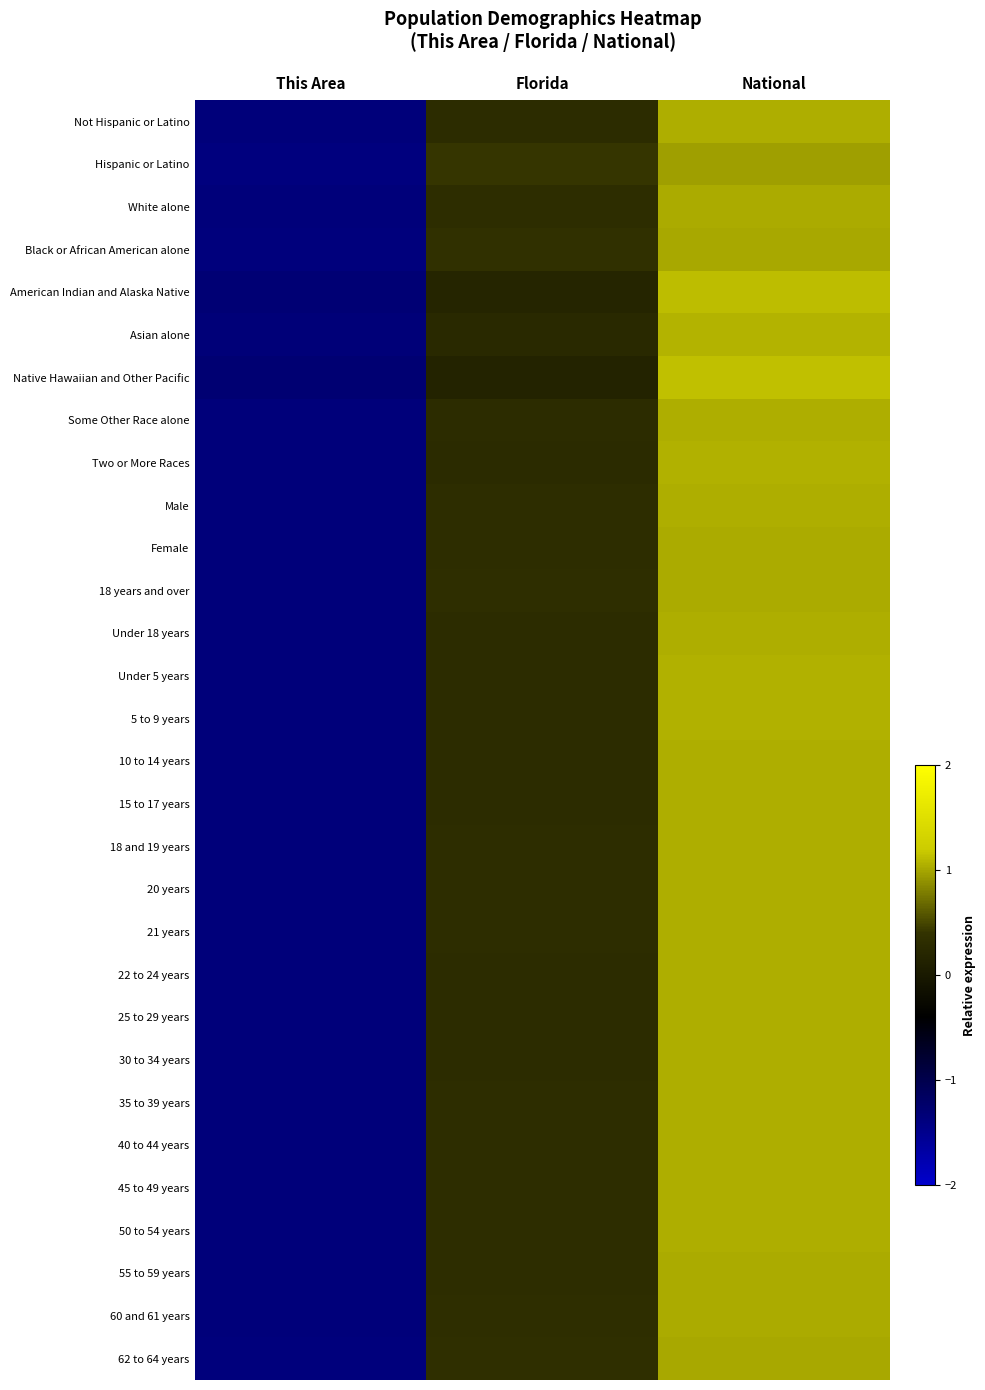

Reading left to right, what are all the values shown in this chart?

Not Hispanic or Latino: This Area=-1.3	Florida=0.3	National=1.0
Hispanic or Latino: This Area=-1.4	Florida=0.4	National=1.0
White alone: This Area=-1.4	Florida=0.3	National=1.0
Black or African American alone: This Area=-1.4	Florida=0.4	National=1.0
American Indian and Alaska Native: This Area=-1.3	Florida=0.2	National=1.1
Asian alone: This Area=-1.3	Florida=0.3	National=1.1
Native Hawaiian and Other Pacific: This Area=-1.3	Florida=0.2	National=1.1
Some Other Race alone: This Area=-1.3	Florida=0.3	National=1.0
Two or More Races: This Area=-1.3	Florida=0.3	National=1.1
Male: This Area=-1.4	Florida=0.3	National=1.0
Female: This Area=-1.4	Florida=0.3	National=1.0
18 years and over: This Area=-1.4	Florida=0.3	National=1.0
Under 18 years: This Area=-1.3	Florida=0.3	National=1.0
Under 5 years: This Area=-1.3	Florida=0.3	National=1.0
5 to 9 years: This Area=-1.3	Florida=0.3	National=1.0
10 to 14 years: This Area=-1.3	Florida=0.3	National=1.0
15 to 17 years: This Area=-1.3	Florida=0.3	National=1.0
18 and 19 years: This Area=-1.4	Florida=0.3	National=1.0
20 years: This Area=-1.4	Florida=0.3	National=1.0
21 years: This Area=-1.4	Florida=0.3	National=1.0
22 to 24 years: This Area=-1.4	Florida=0.3	National=1.0
25 to 29 years: This Area=-1.3	Florida=0.3	National=1.0
30 to 34 years: This Area=-1.3	Florida=0.3	National=1.0
35 to 39 years: This Area=-1.4	Florida=0.3	National=1.0
40 to 44 years: This Area=-1.4	Florida=0.3	National=1.0
45 to 49 years: This Area=-1.4	Florida=0.3	National=1.0
50 to 54 years: This Area=-1.4	Florida=0.3	National=1.0
55 to 59 years: This Area=-1.4	Florida=0.3	National=1.0
60 and 61 years: This Area=-1.4	Florida=0.3	National=1.0
62 to 64 years: This Area=-1.4	Florida=0.3	National=1.0